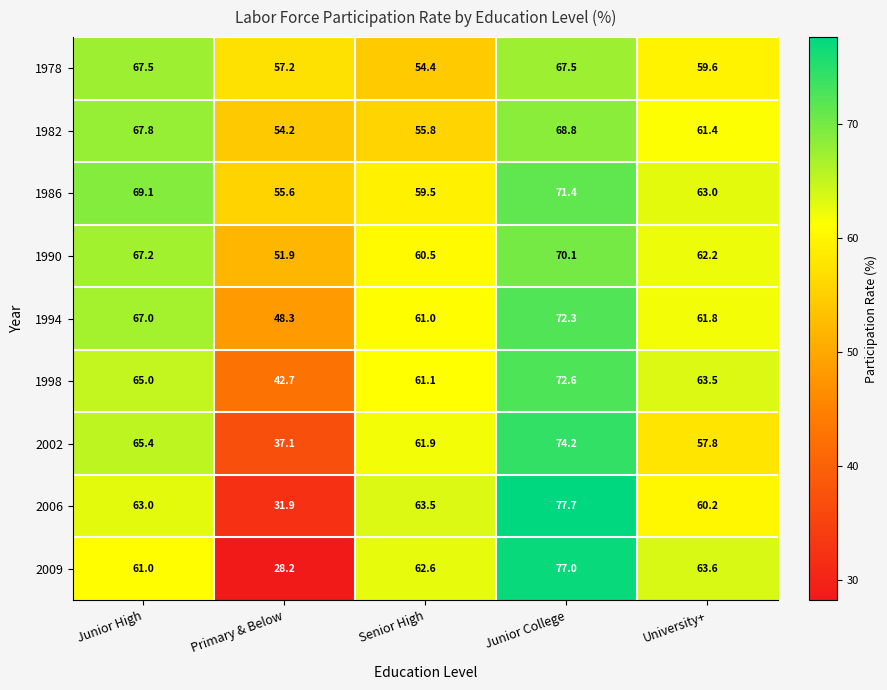

At which category is the sum across all series the highest?

Junior College